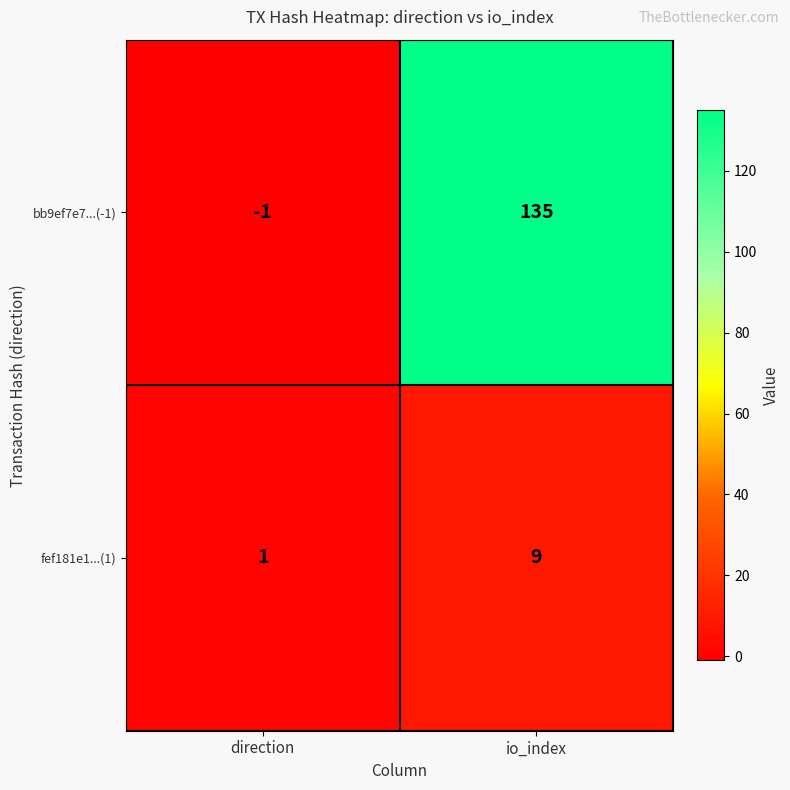

Reading left to right, list all the values displayed in this chart.

bb9ef7e7...(-1): direction=-1	io_index=135
fef181e1...(1): direction=1	io_index=9